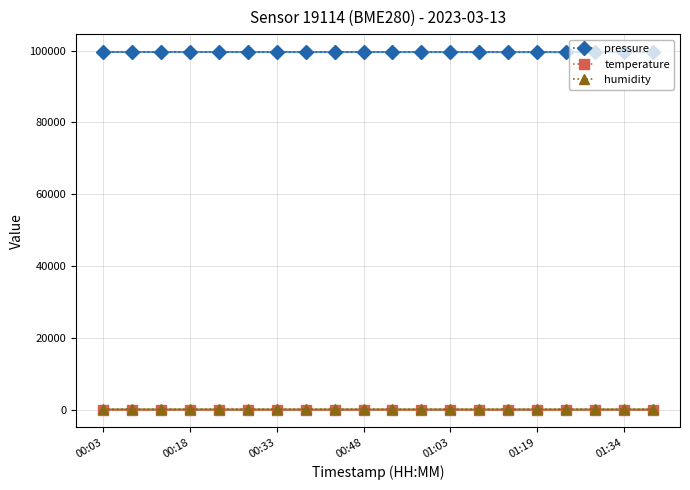

True or false: temperature has more than 0 interior local peaks.

True